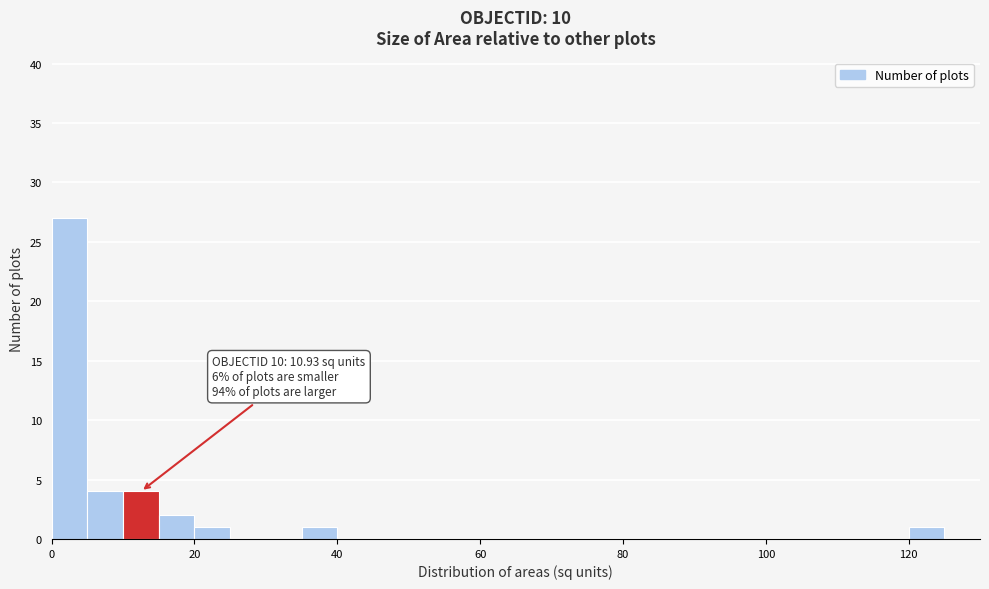

Read against the x-axis, roughly where is the centre of the tallest bar?

2